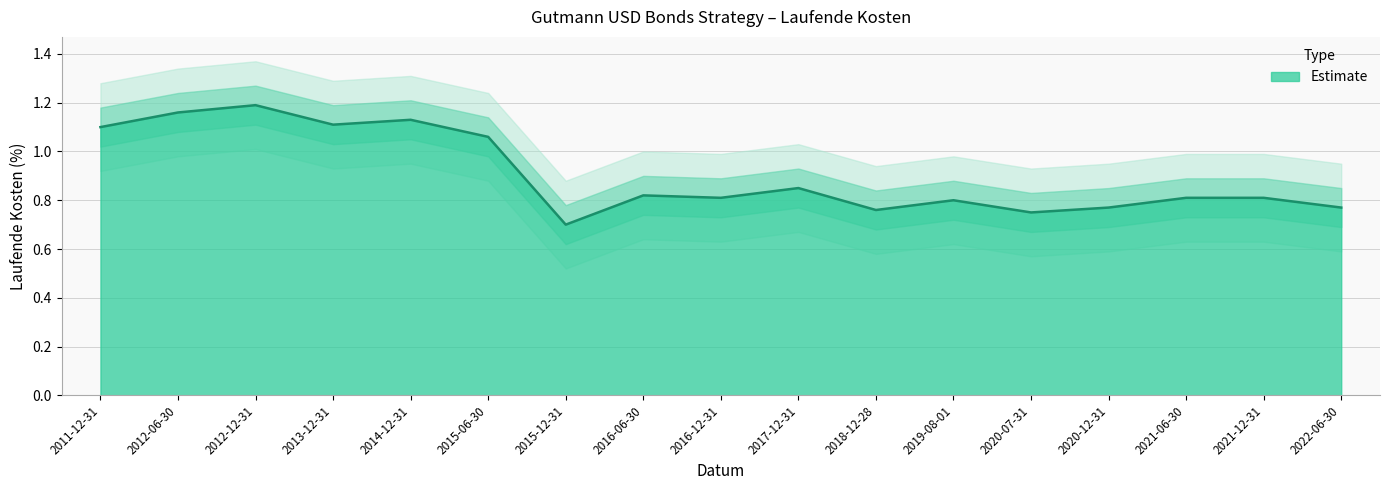

Where is the first local minimum?

2013-12-31